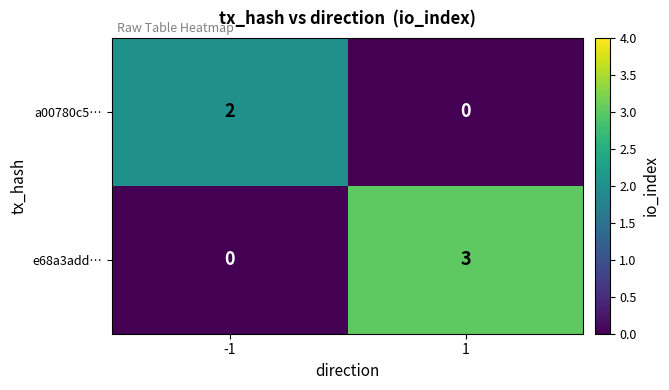

The value of e68a3add… at 1 is 3. True or false?

True